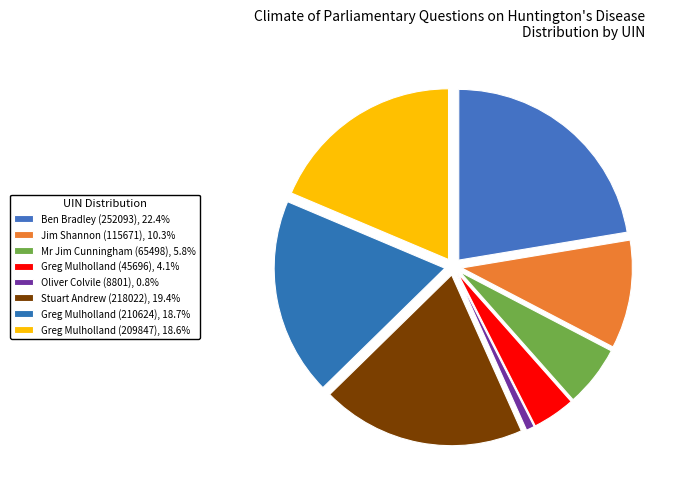

Which slice is the largest?

Ben Bradley (252093)